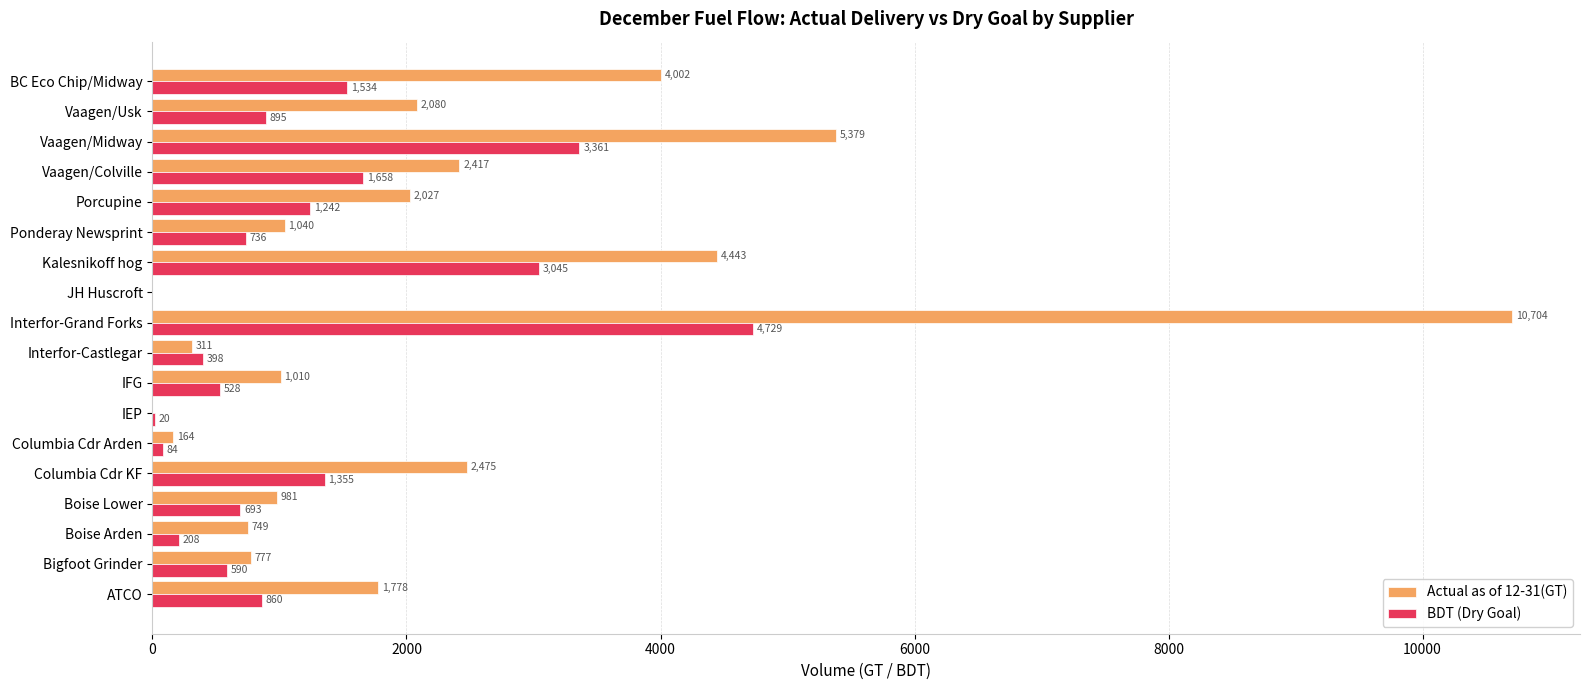

What is the approximate value of BDT (Dry Goal) at Boise Lower?

692.9